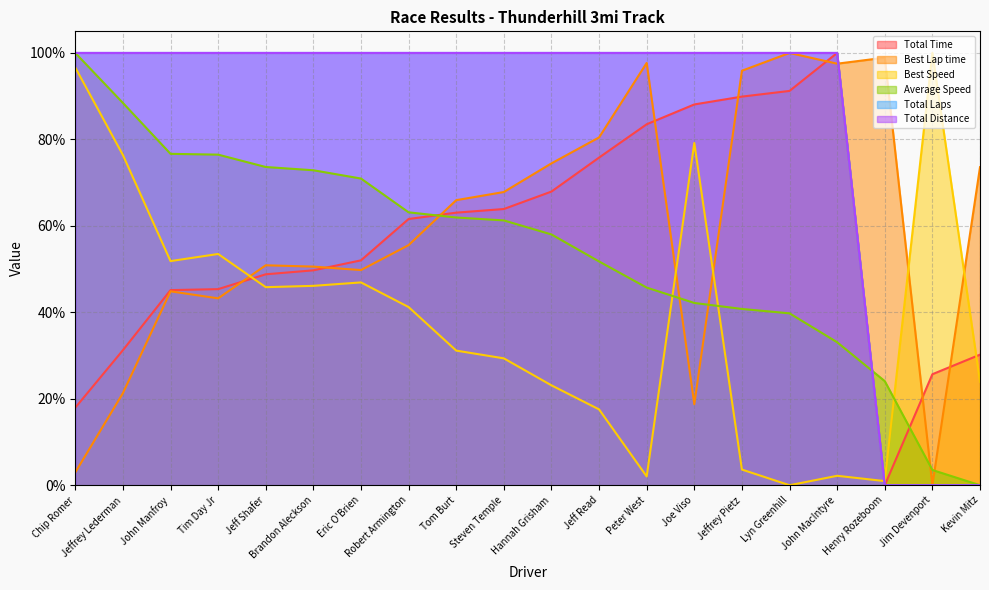

Count the number of data series in this chart.

6